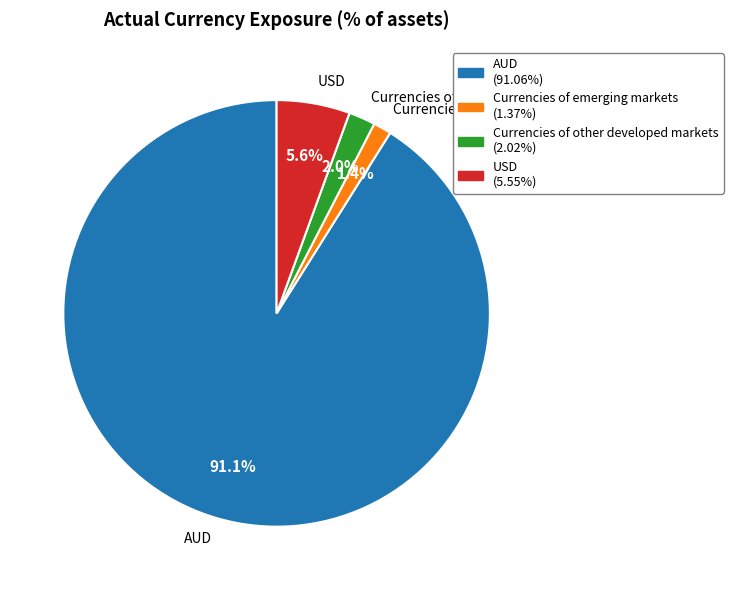

To the nearest percent, what portion does USD represent?

6%